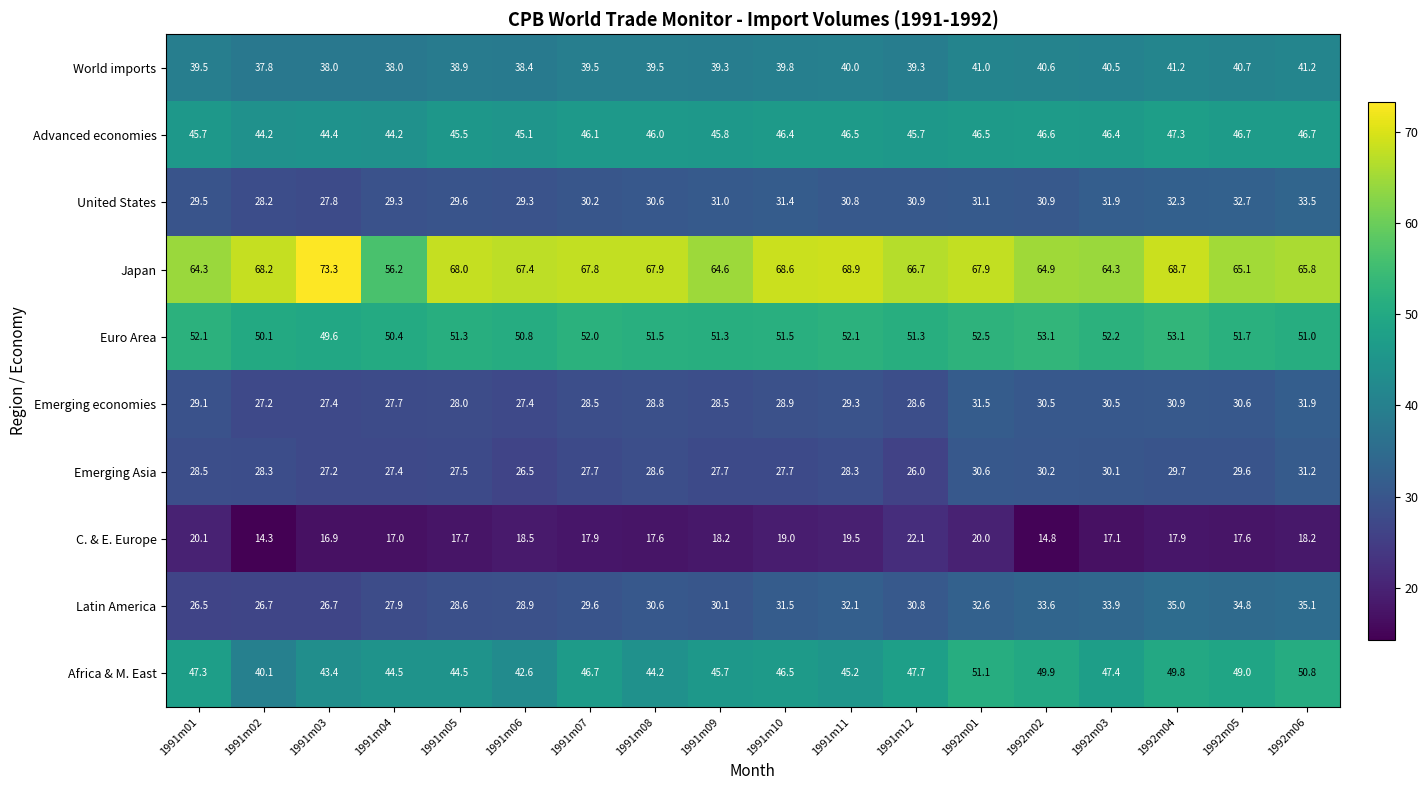

Which category has the lowest value in the World imports series?

1991m02